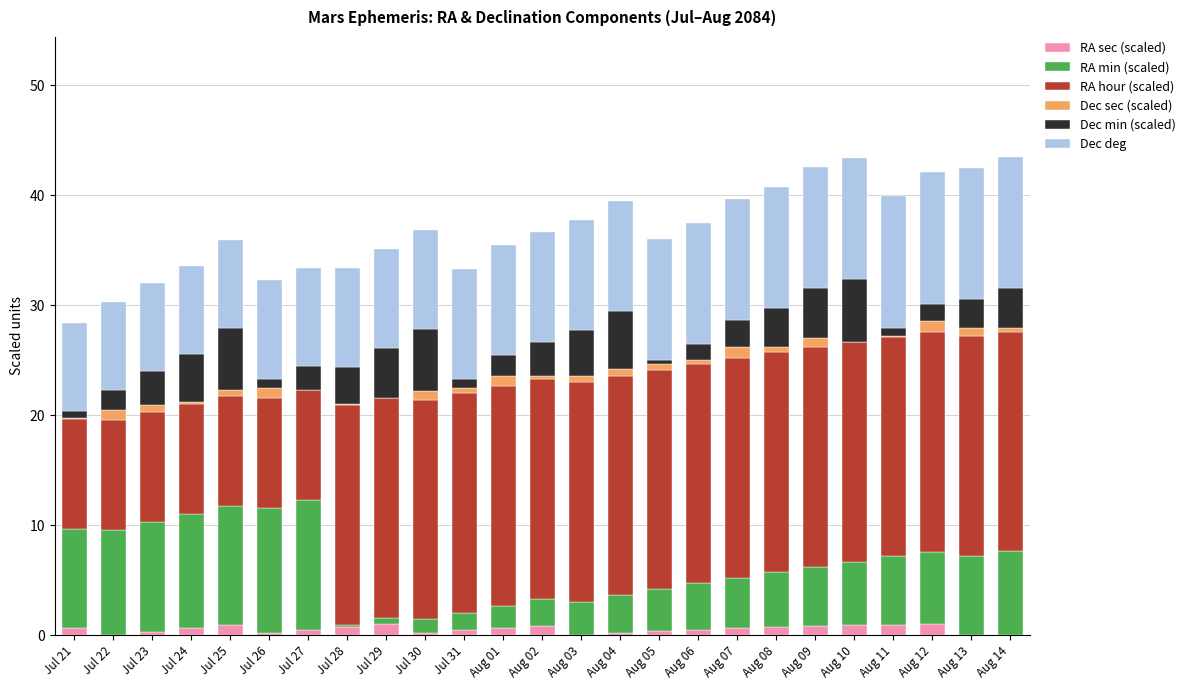

Are the bars horizontal?

No